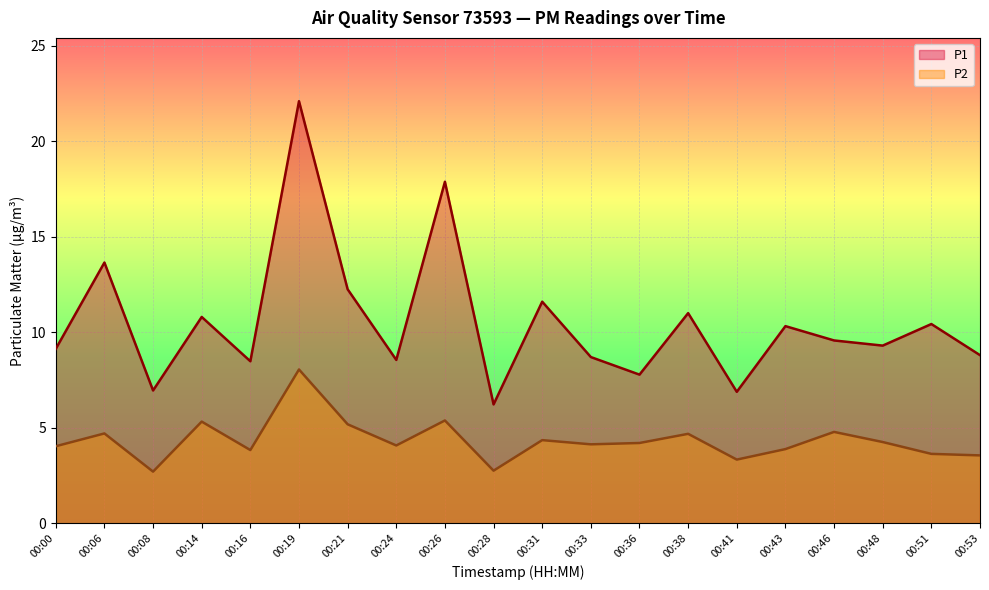

The P1 series shows 1.8 at 00:36. True or false?

False